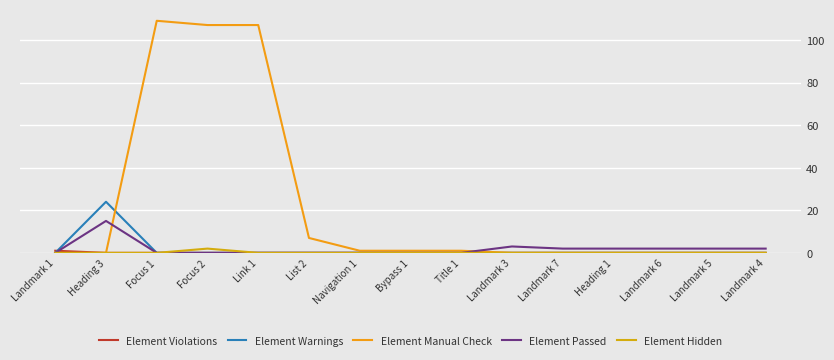

Where is Element Passed nearest to the value 7?

Landmark 3